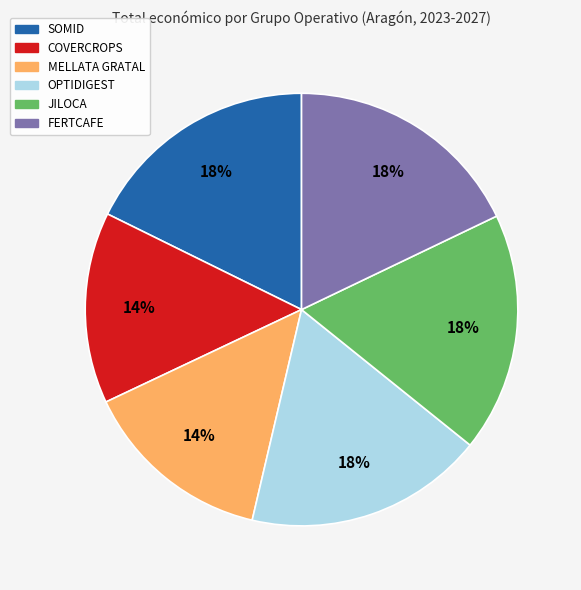

Is there a majority slice in this chart?

No